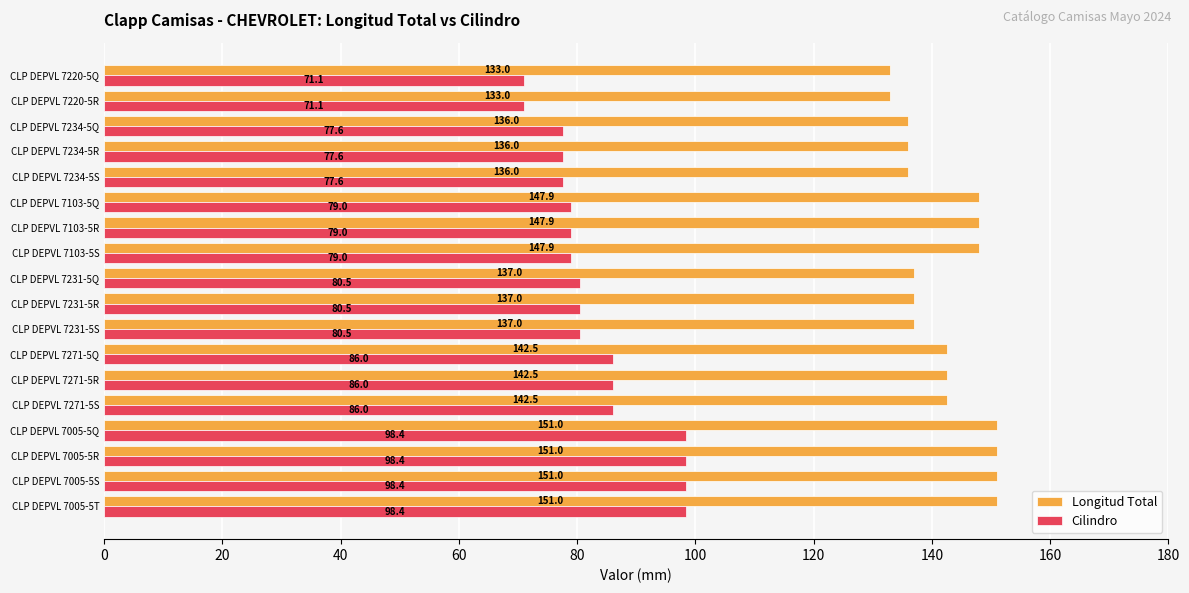

What is the sum of all Cilindro values?

1505.1